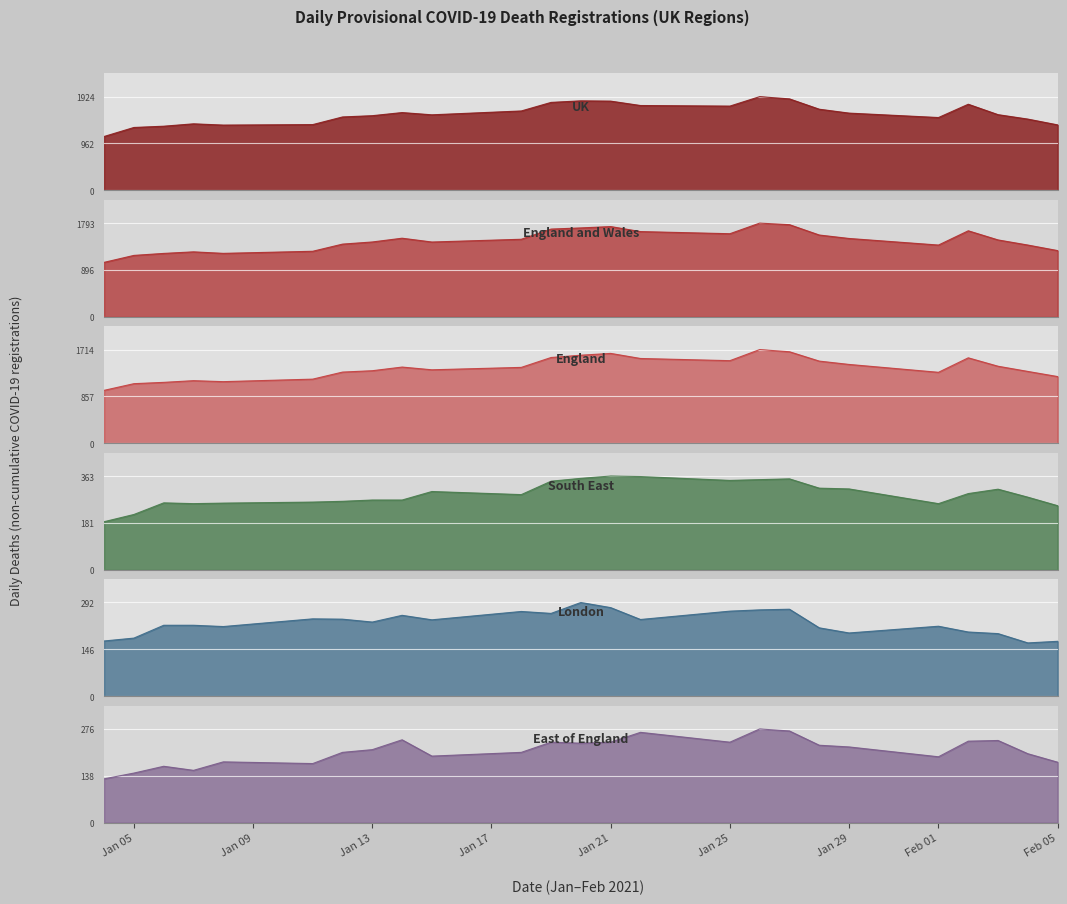

List the series in order of their peak value, highest first.

UK, England and Wales, England, South East, London, East of England